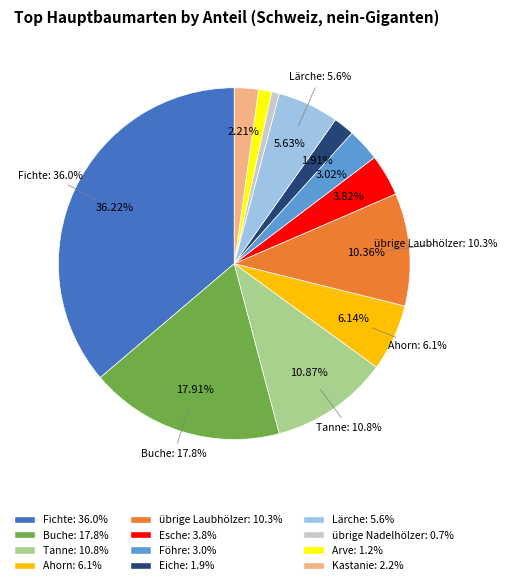

To the nearest percent, what is the difference between the Lärche and Ahorn slice percentages?

1%